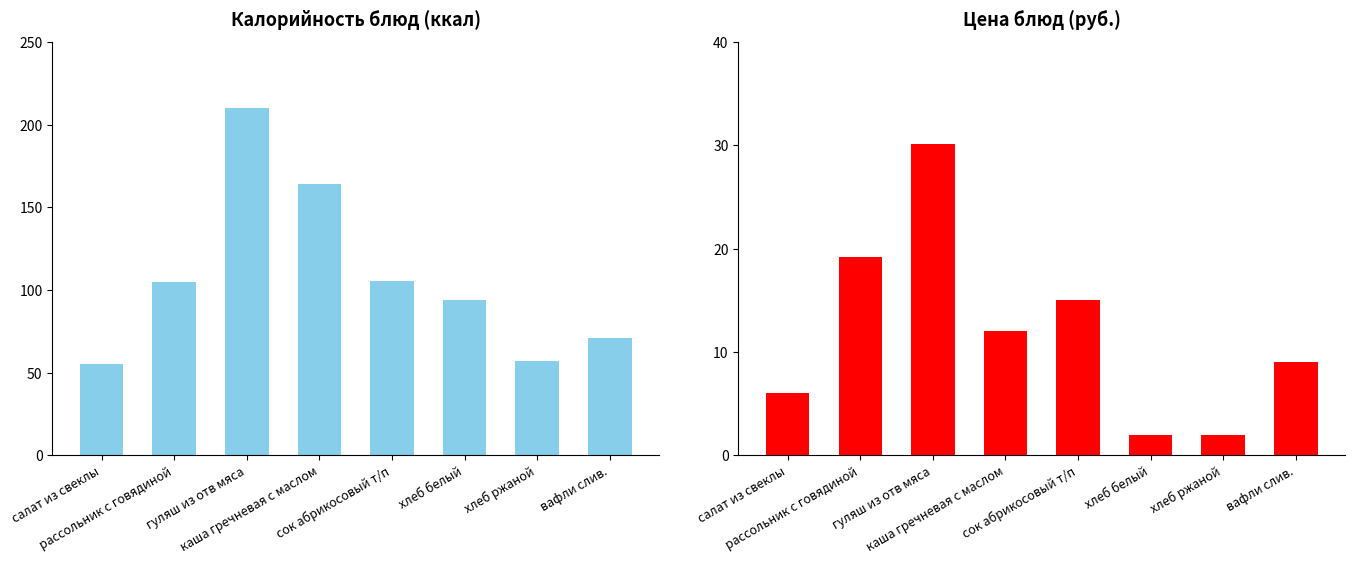

What is the label of the 2nd bar from the left?

рассольник с говядиной